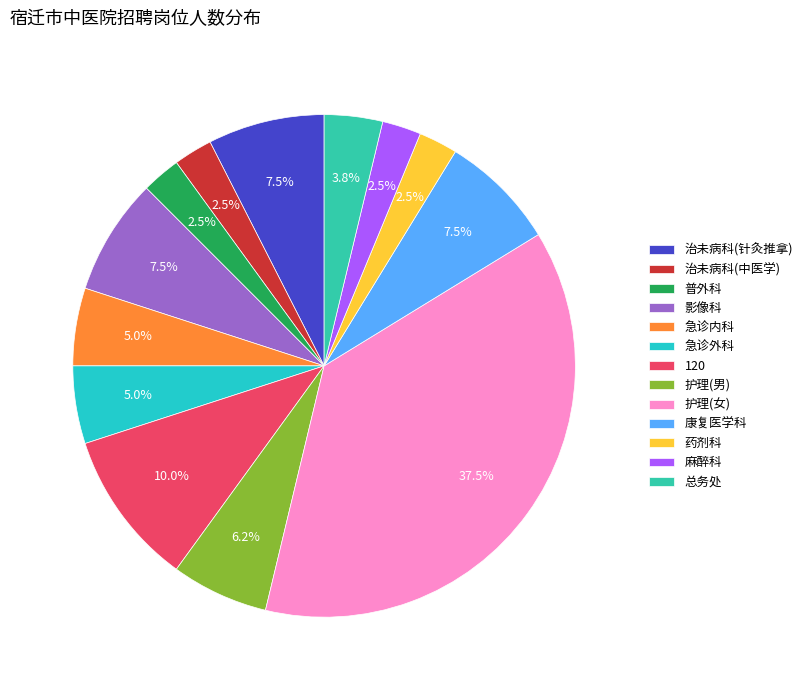

Do 普外科 and 治未病科(中医学) together represent more than half of the pie?

No